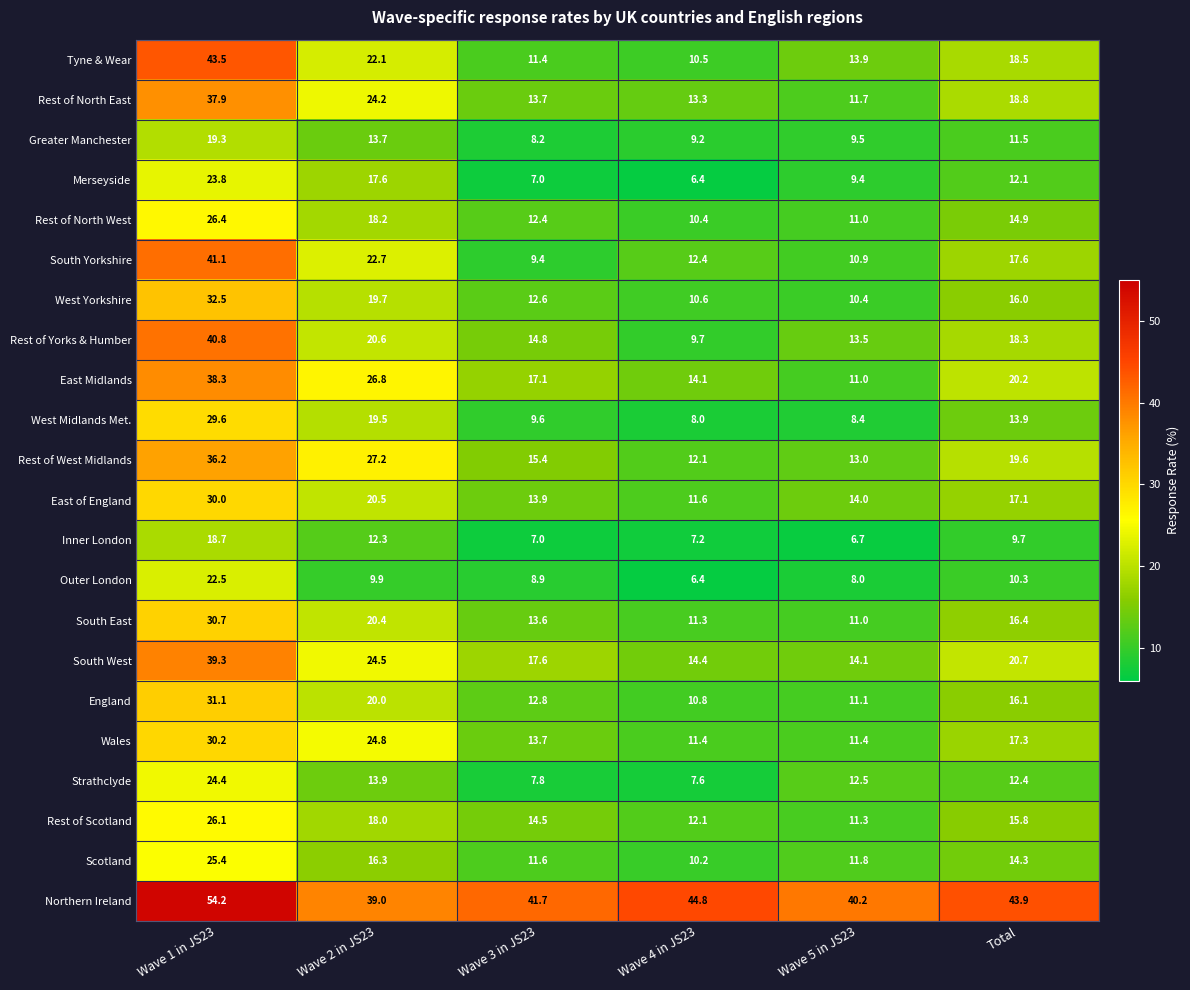

What is the difference between the highest and lowest values at Total?

34.2